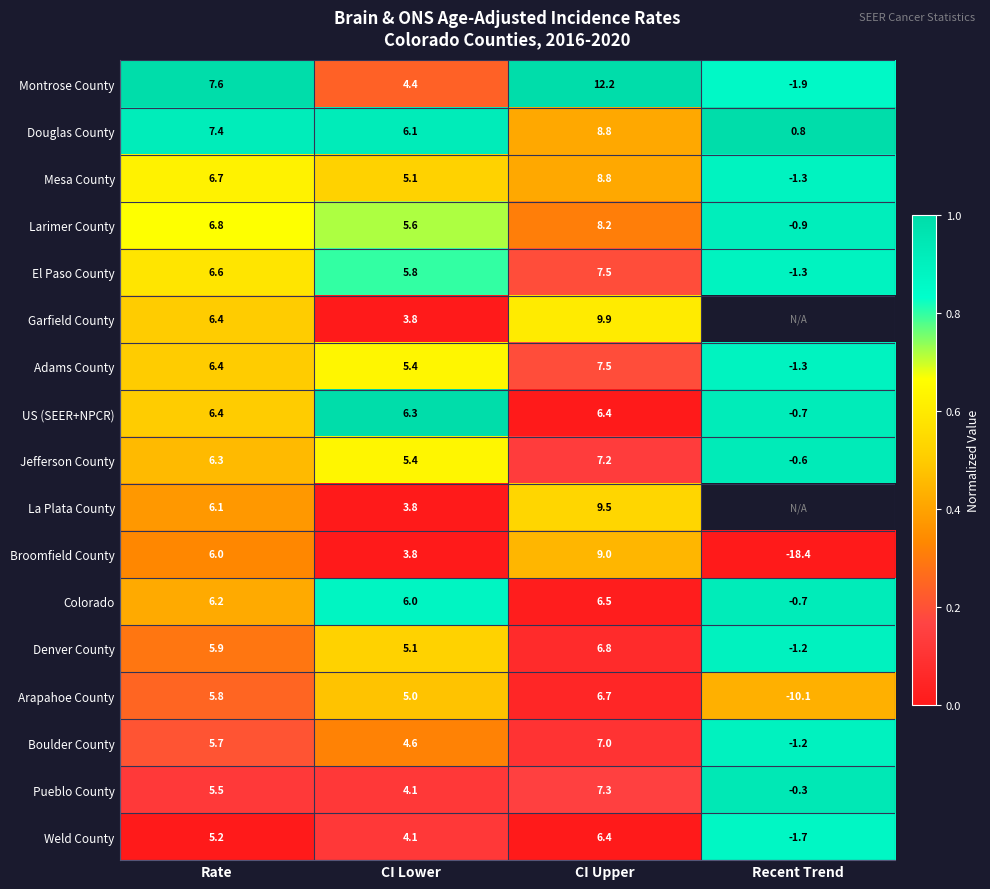

What is the difference between the Larimer County values at Rate and CI Upper?

1.4